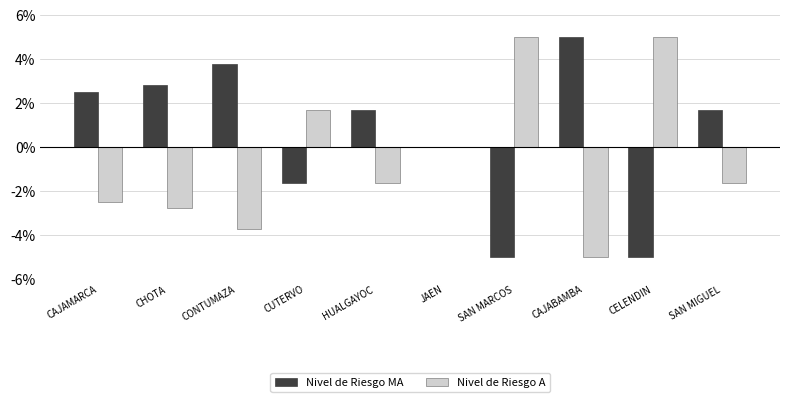

What is the maximum value for Nivel de Riesgo MA?

5.0